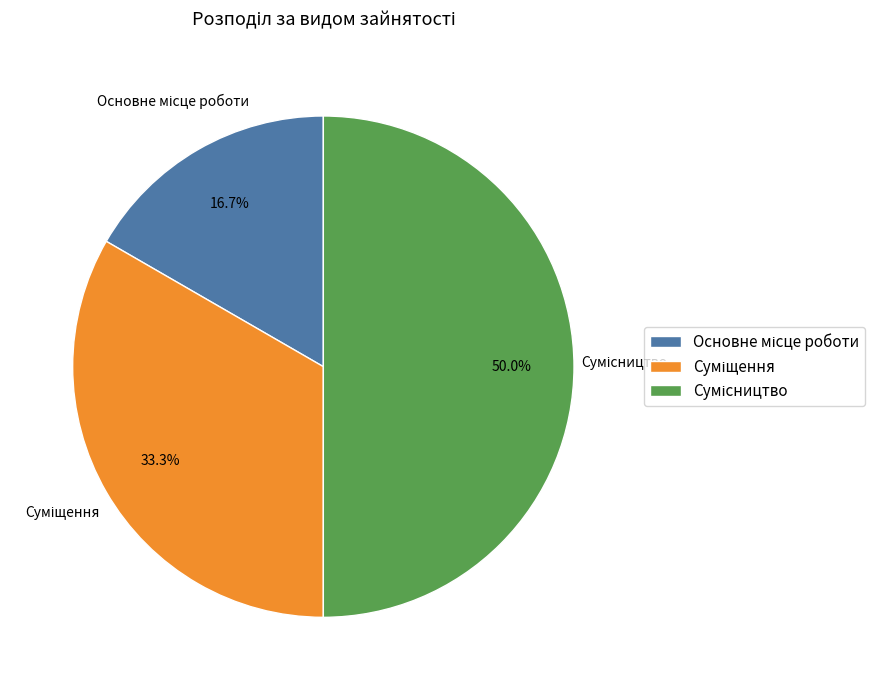

To the nearest percent, what portion does Сумісництво represent?

50%